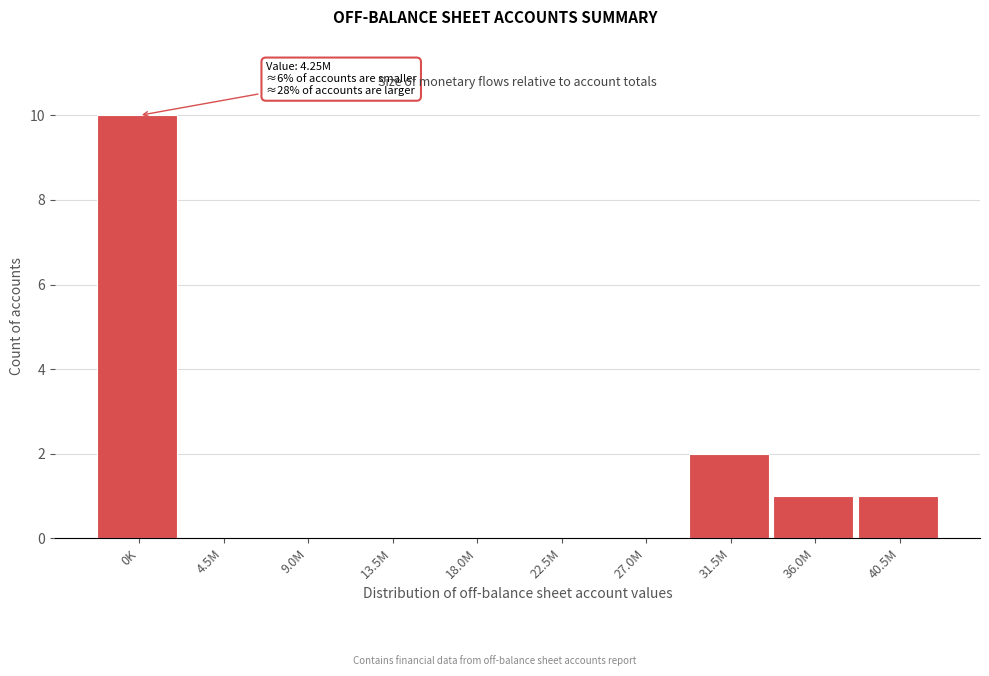

Reading left to right, transcribe all the data shown in this chart.

0K=10	4.5M=0	9.0M=0	13.5M=0	18.0M=0	22.5M=0	27.0M=0	31.5M=2	36.0M=1	40.5M=1